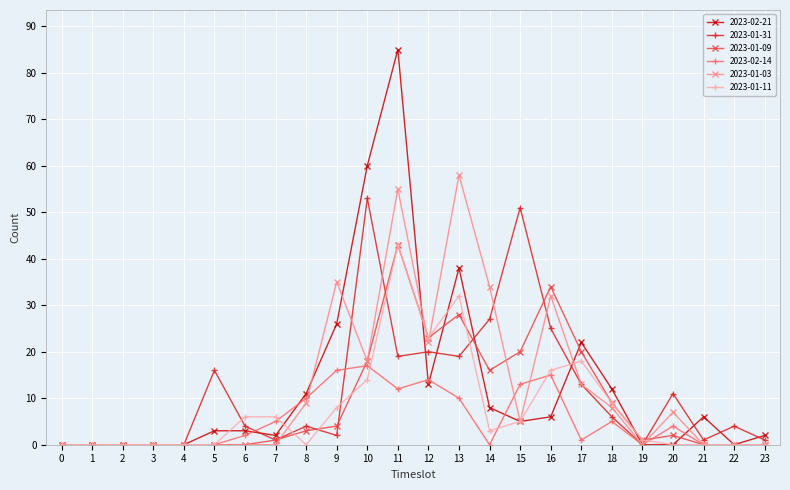

Reading left to right, list all the values displayed in this chart.

2023-02-21: 0	0	0	0	0	3	3	2	11	26	60	85	13	38	8	5	6	22	12	0	0	6	0	2
2023-01-31: 0	0	0	0	0	16	4	1	4	2	53	19	20	19	27	51	25	13	6	0	11	1	4	1
2023-01-09: 0	0	0	0	0	0	0	1	3	4	18	43	23	28	16	20	34	20	9	1	2	0	0	0
2023-02-14: 0	0	0	0	0	0	2	5	10	16	17	12	14	10	0	13	15	1	5	0	4	0	0	0
2023-01-03: 0	0	0	0	0	0	0	0	9	35	18	55	22	58	34	5	32	13	8	0	7	0	0	0
2023-01-11: 0	0	0	0	0	0	6	6	0	8	14	43	23	32	3	5	16	18	9	1	0	0	0	0